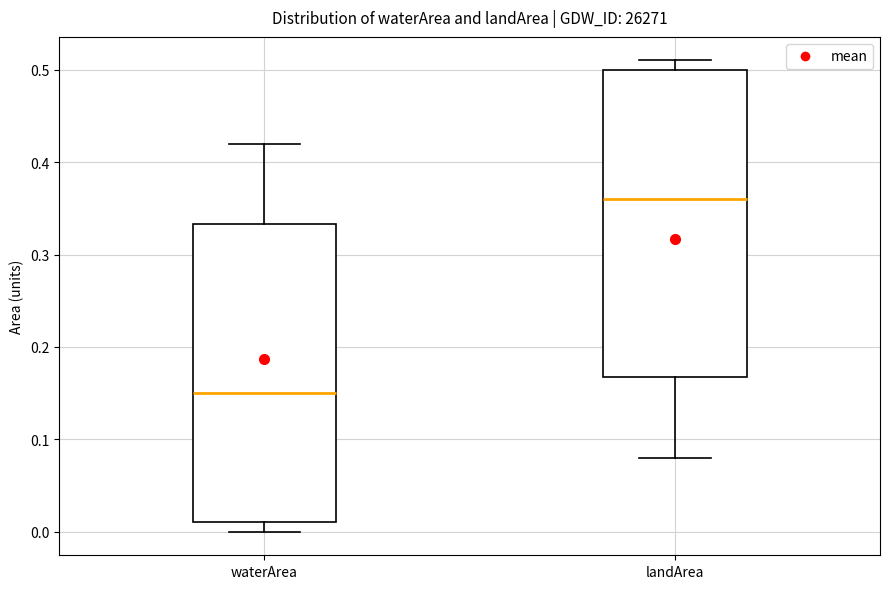

Reading left to right, read every box against the y-axis: the position of its median line, the range the box covers, and the ends of its whiskers. The values are not printed on the chart, so give them approximately, as read against the axis.

waterArea: median 0.15, box 0.01 to 0.33, whiskers 0.00 to 0.42
landArea: median 0.36, box 0.17 to 0.50, whiskers 0.08 to 0.51